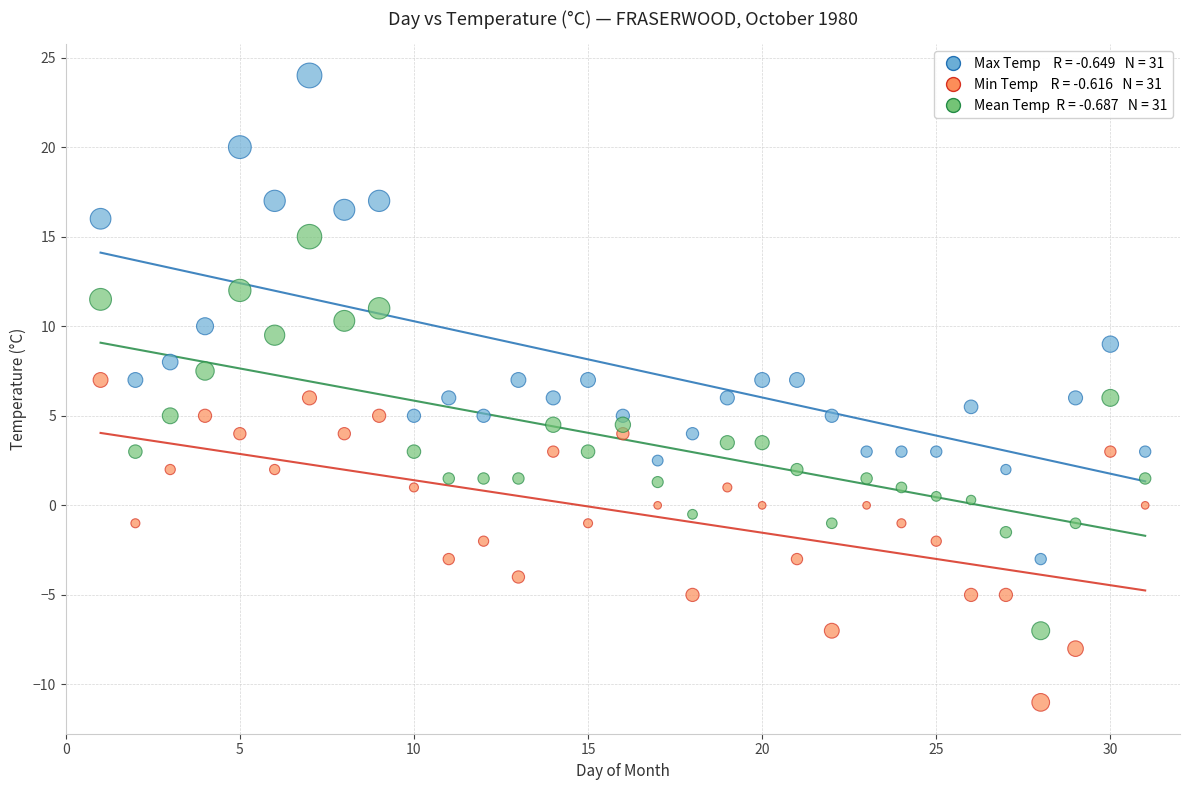

Across all data points, what is the range of Y values (max minus min)?

35.0